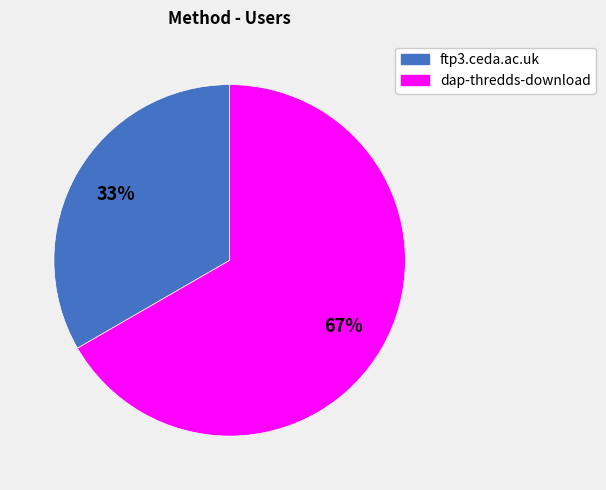

Combined, do dap-thredds-download and ftp3.ceda.ac.uk account for over 50%?

Yes